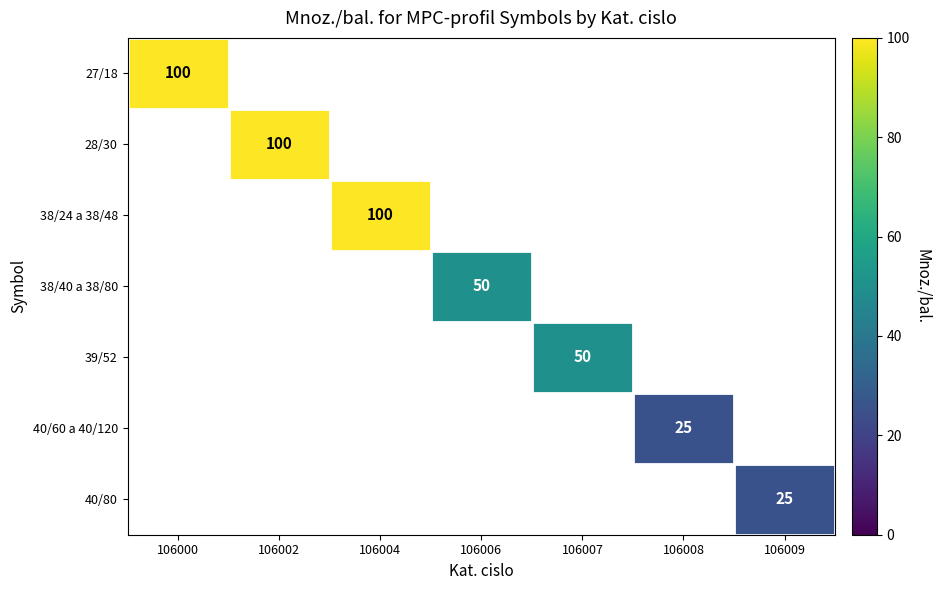

The value of 27/18 at 106000 is 100. True or false?

True